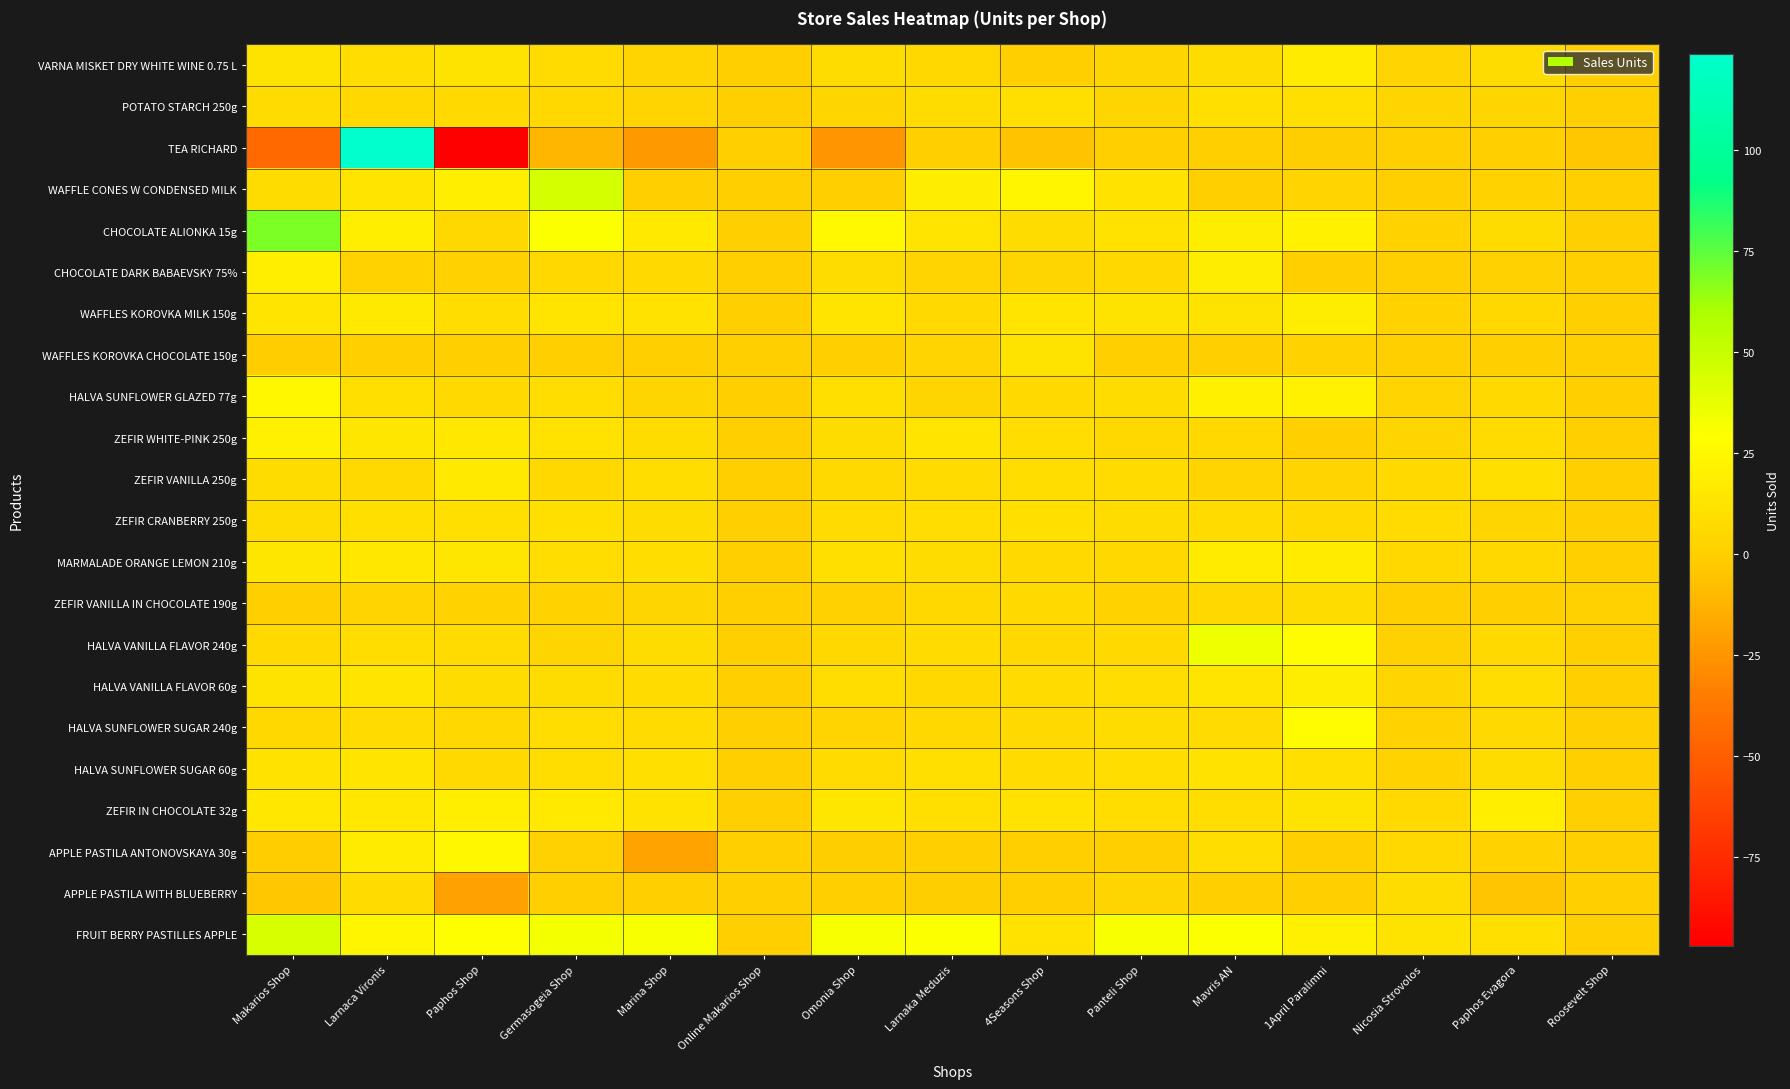

What is the sum of the MARMALADE ORANGE LEMON 210g values at Omonia Shop and Paphos Shop?

24